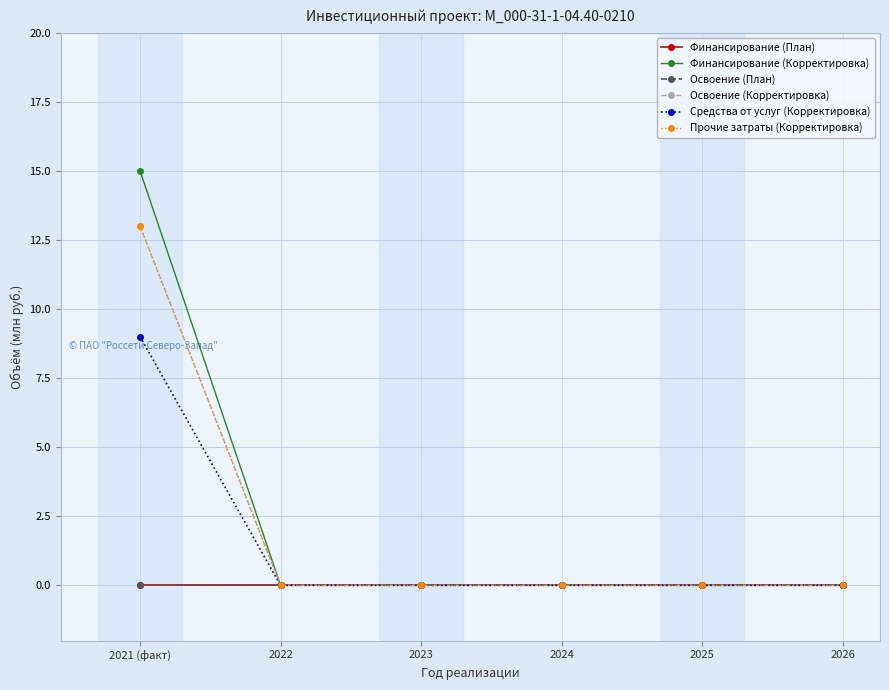

Does the chart have visible grid lines?

Yes